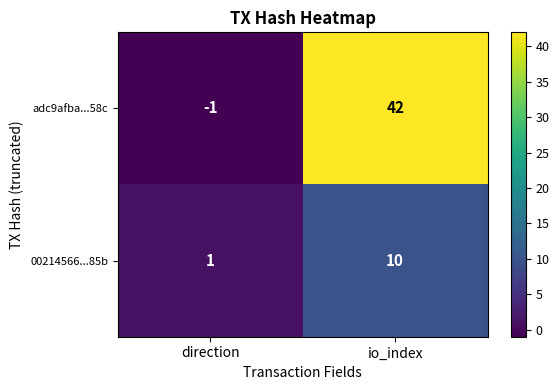

Reading left to right, extract all data points from this chart.

adc9afba...58c: direction=-1	io_index=42
00214566...85b: direction=1	io_index=10